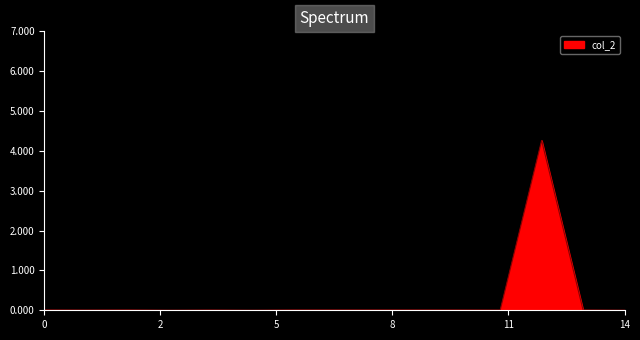

How many lines are shown in the chart?

1